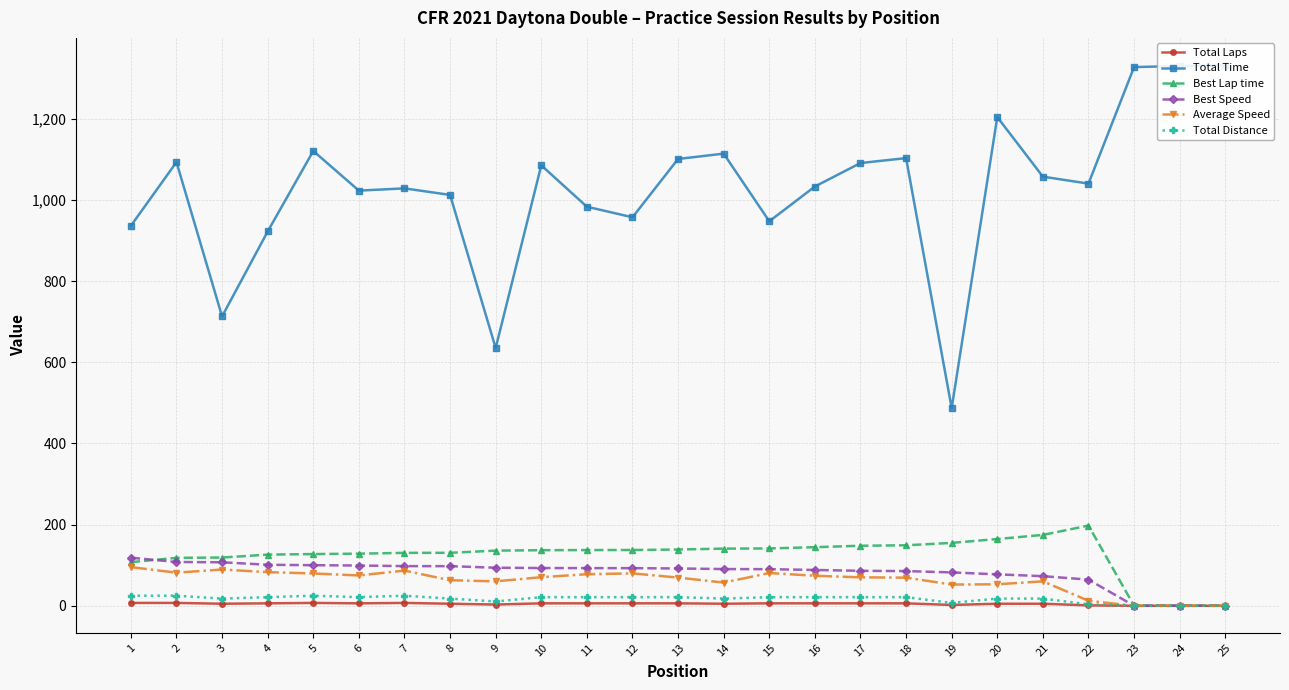

True or false: Best Lap time and Average Speed cross at least once.

False